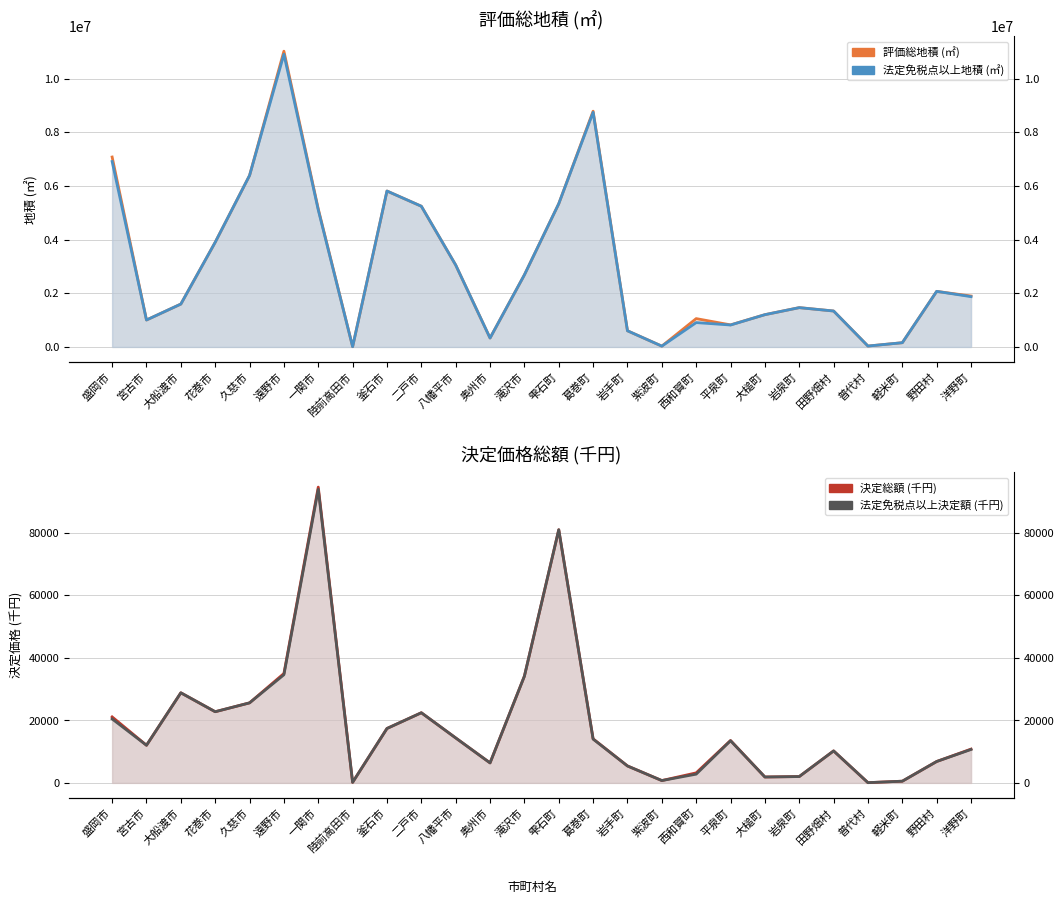

What is the value of the 法定免税点以上地積 (㎡) point at the 10th from the left?

5243520